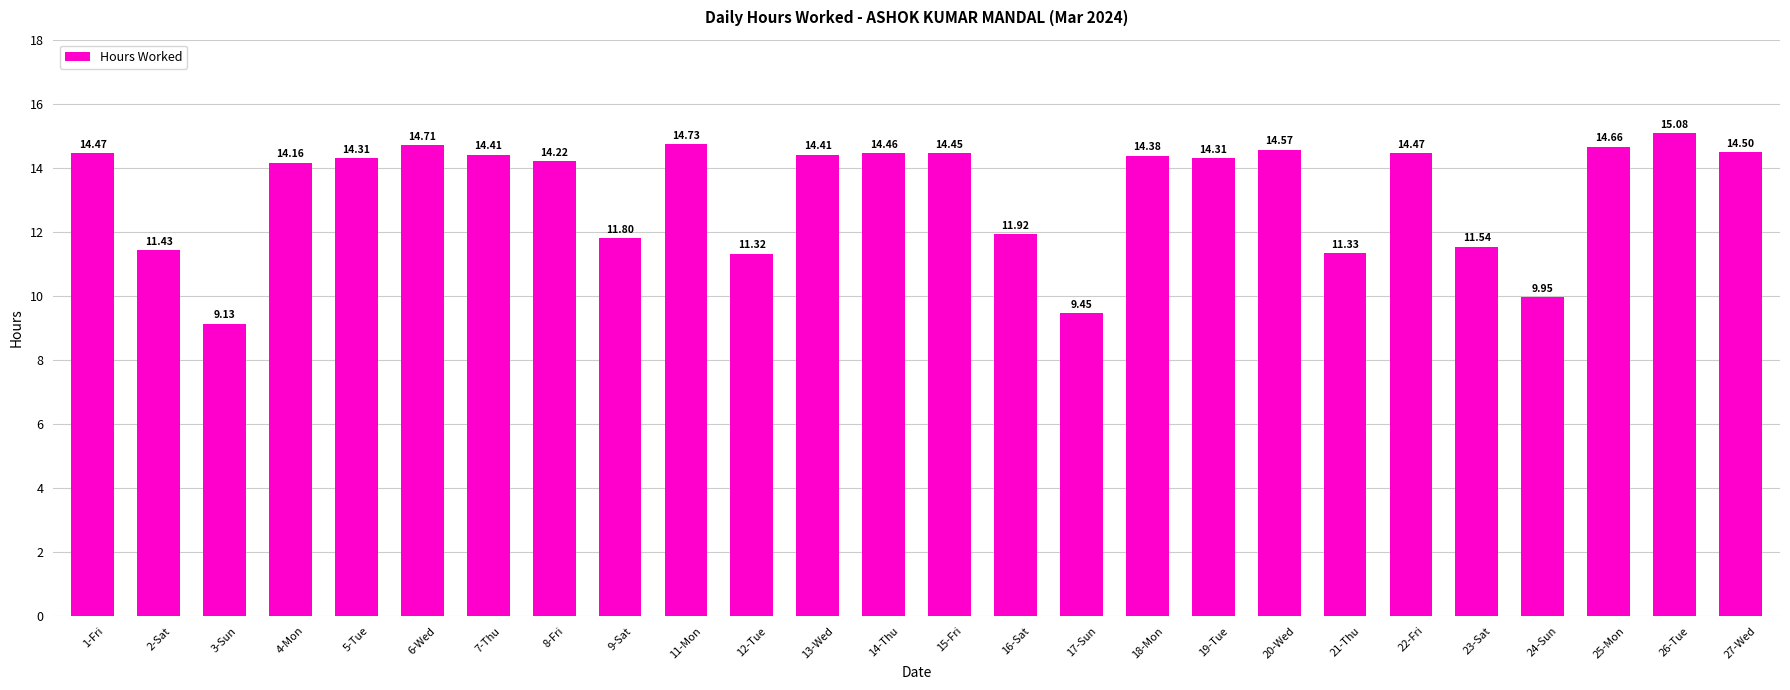

True or false: the data shows 11.3 at 21-Thu.

True